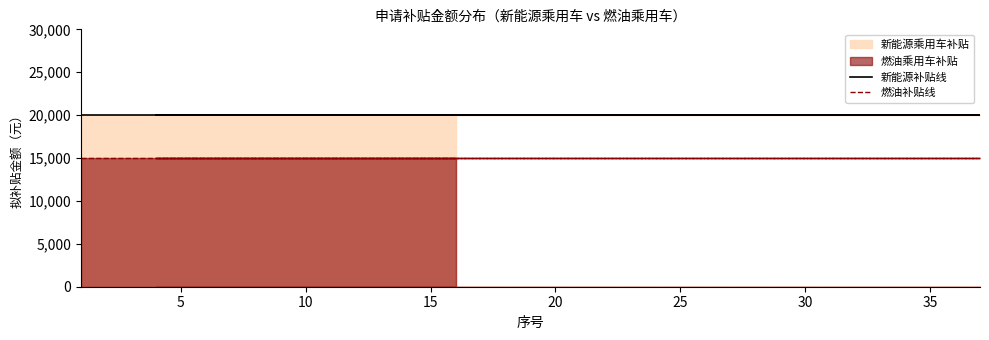

Which has a higher value, 35 or 20?

35